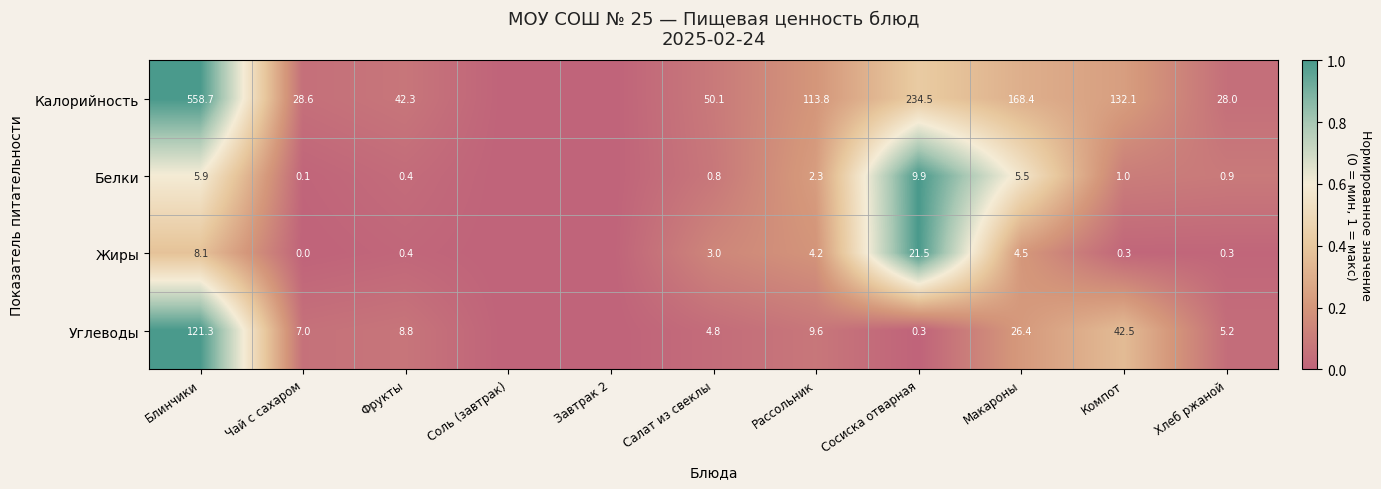

Which series changed the most between Макароны and Хлеб ржаной?

Калорийность